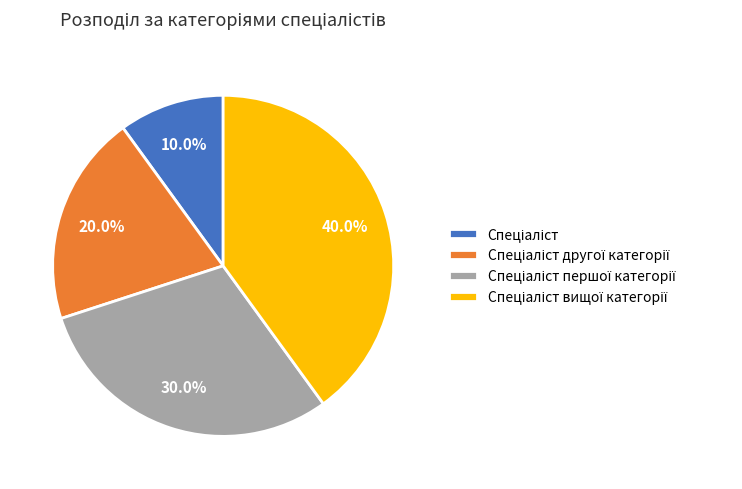

Does any single category account for the majority?

No